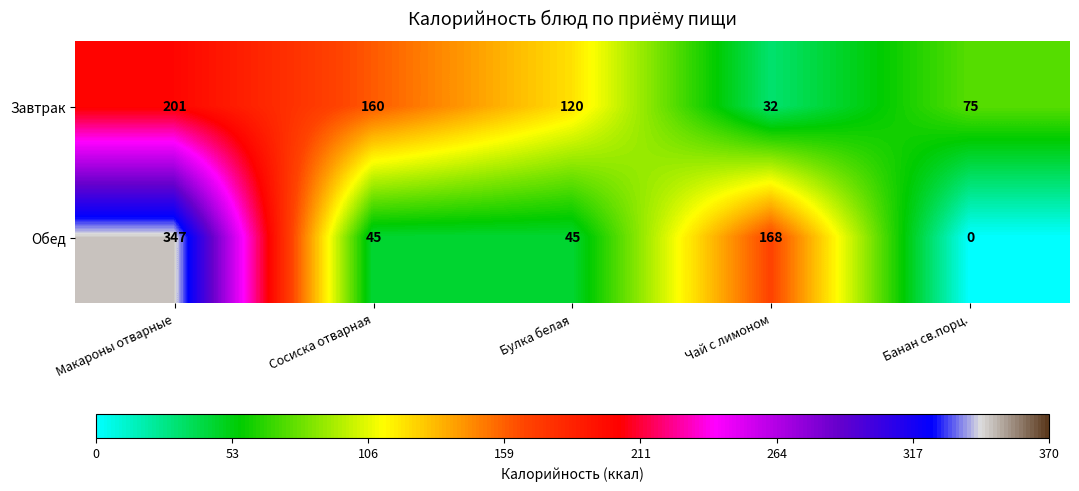

Reading right to left, list all the values displayed in this chart.

Завтрак: Банан св.порц.=75	Чай с лимоном=32	Булка белая=120	Сосиска отварная=160	Макароны отварные=201
Обед: Банан св.порц.=0	Чай с лимоном=168	Булка белая=45	Сосиска отварная=45	Макароны отварные=347